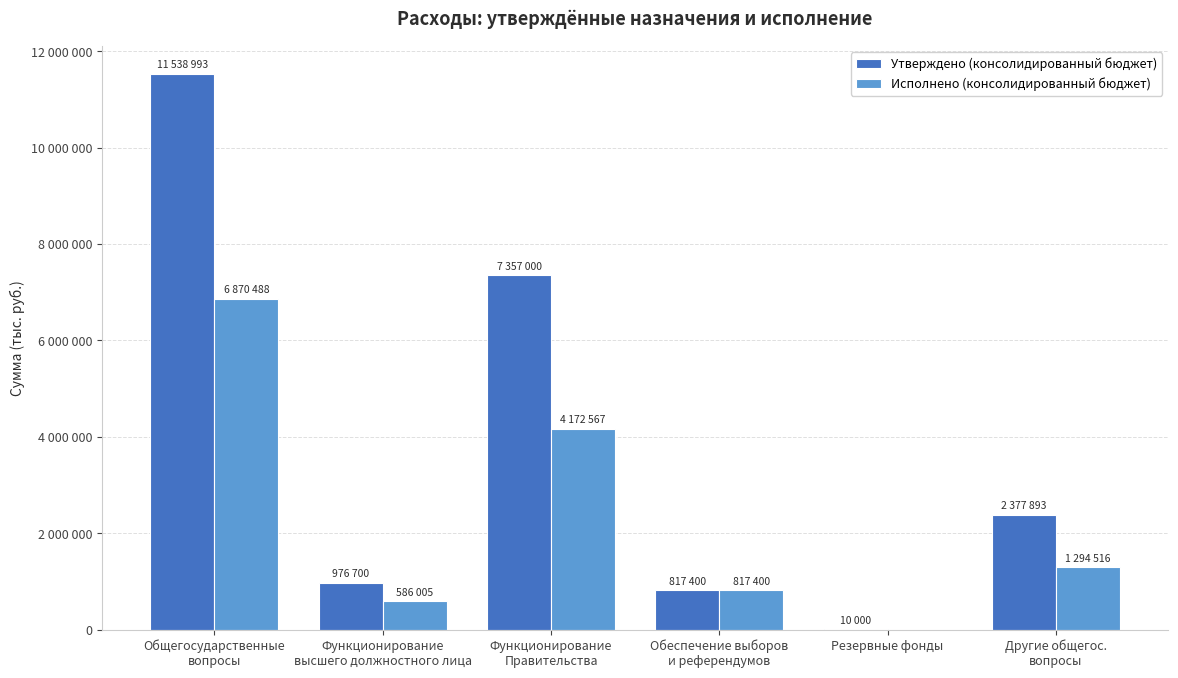

Is it true that Утверждено (консолидированный бюджет) equals 18385205.7 at Общегосударственные
вопросы?

False